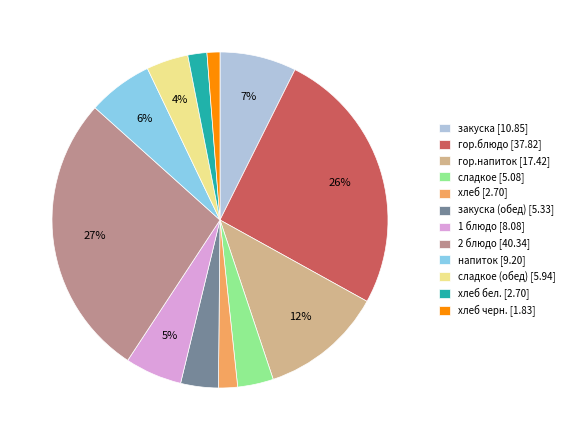

Does any single category account for the majority?

No